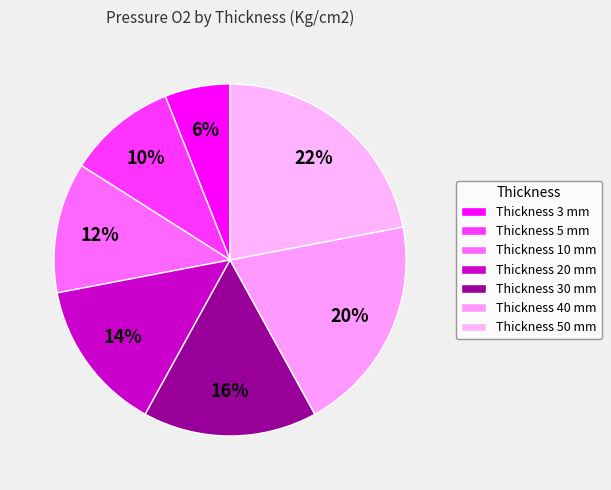

How many slices are in this pie chart?

7